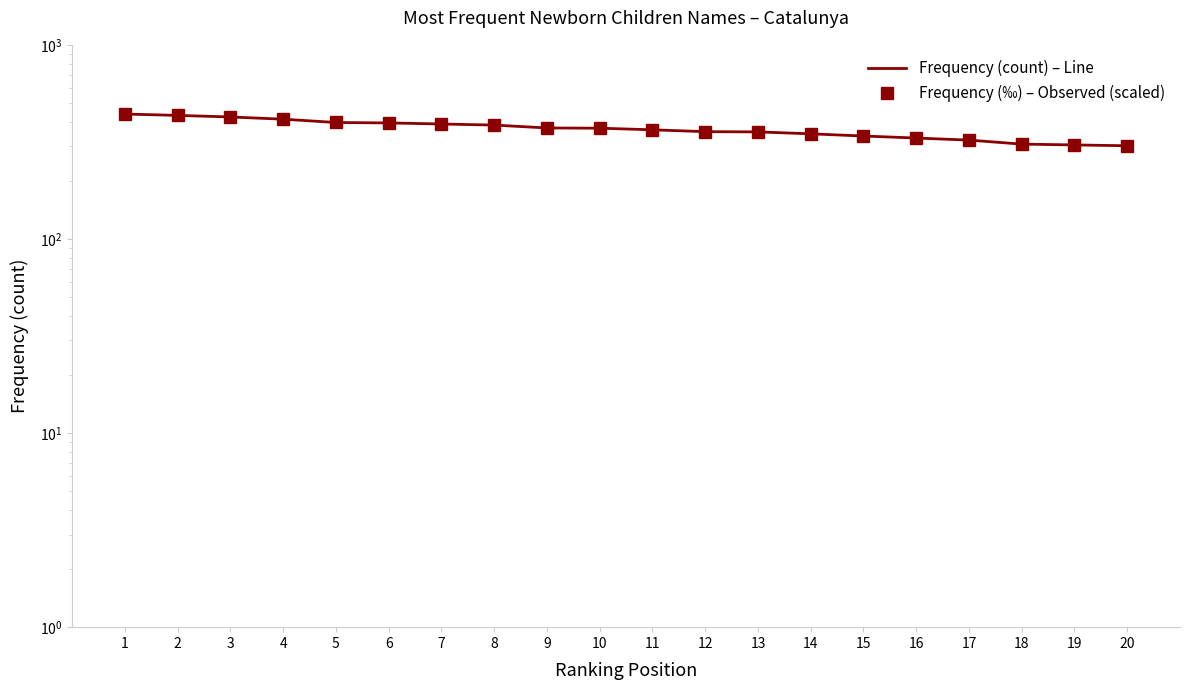

What is the difference between the maximum and minimum values in the Frequency (count) – Line series?

138.0